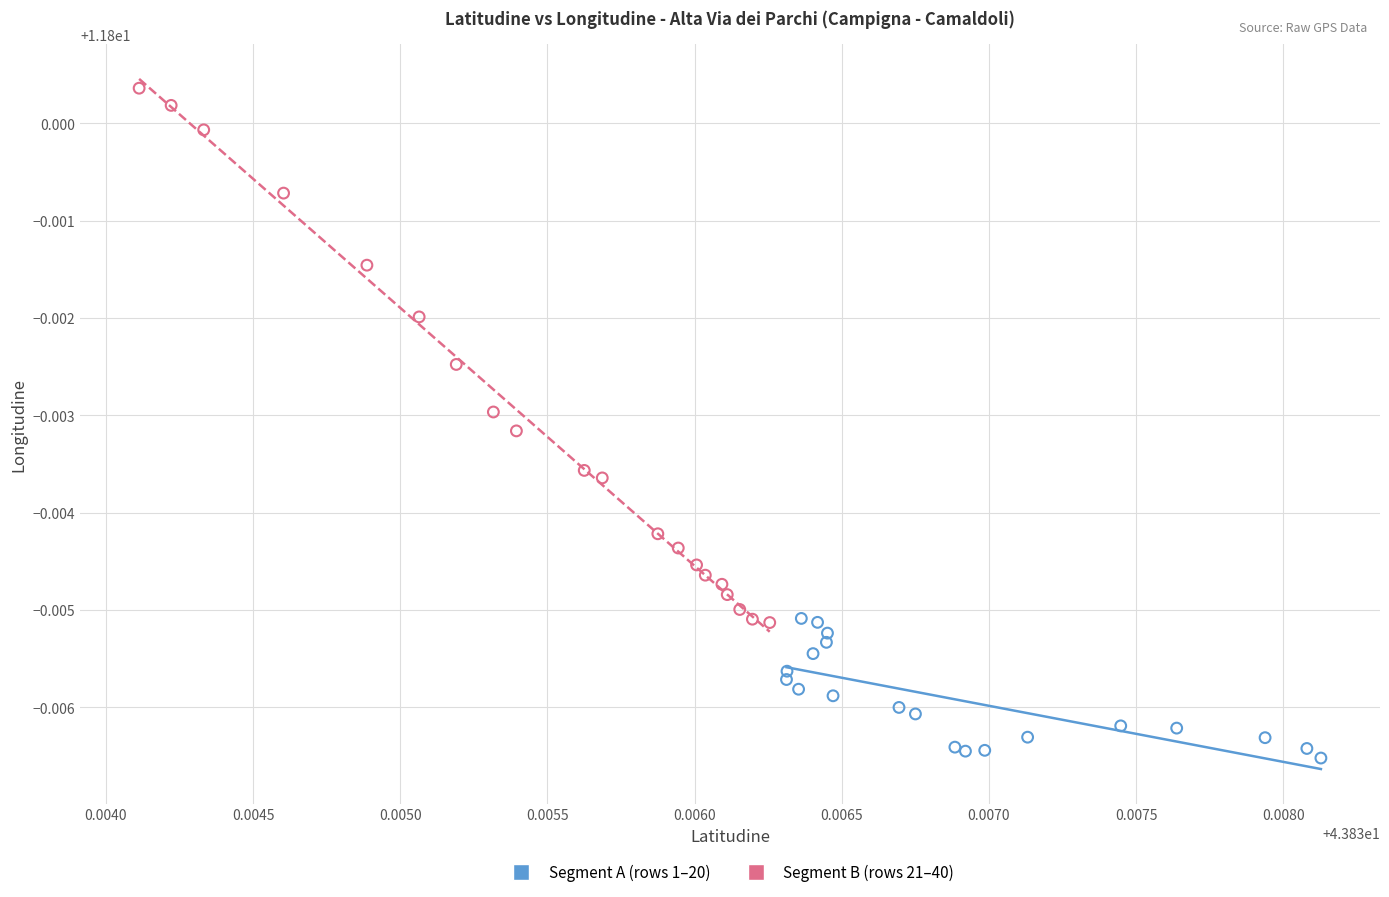

Which series has the widest spread of Y values?

Segment B (rows 21–40)